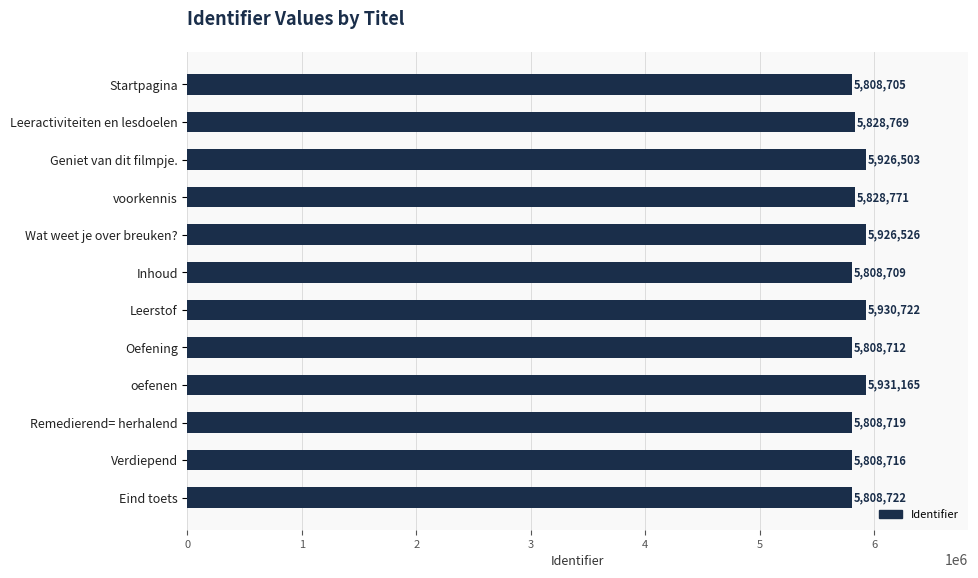

Is it true that the value at Verdiepend is 7887623?

False